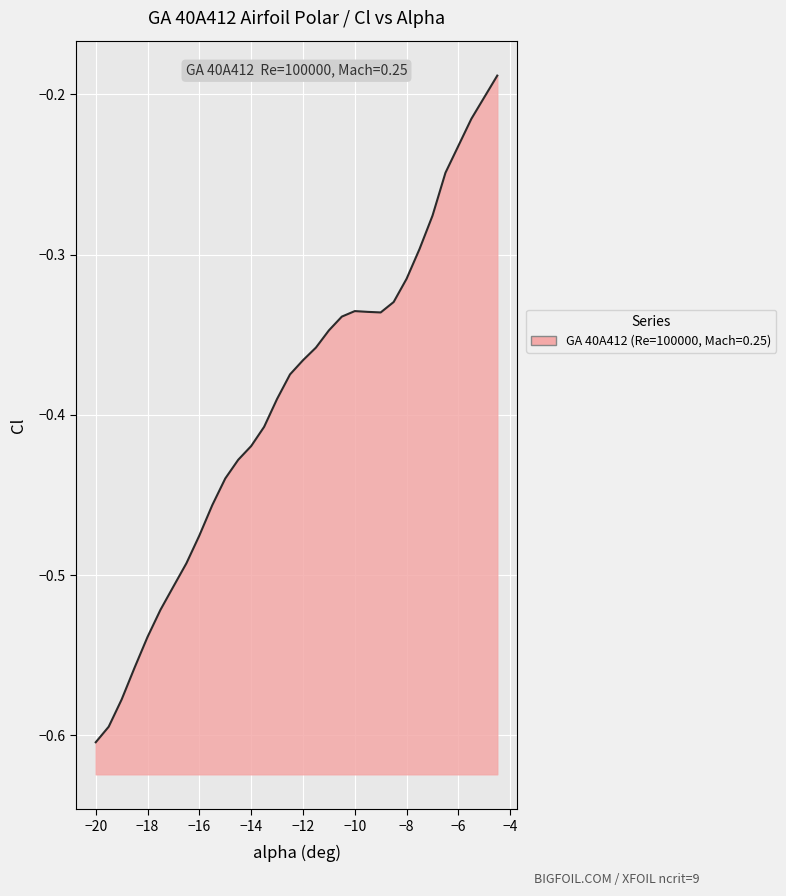

True or false: the data shows -0.1 at −12.

False